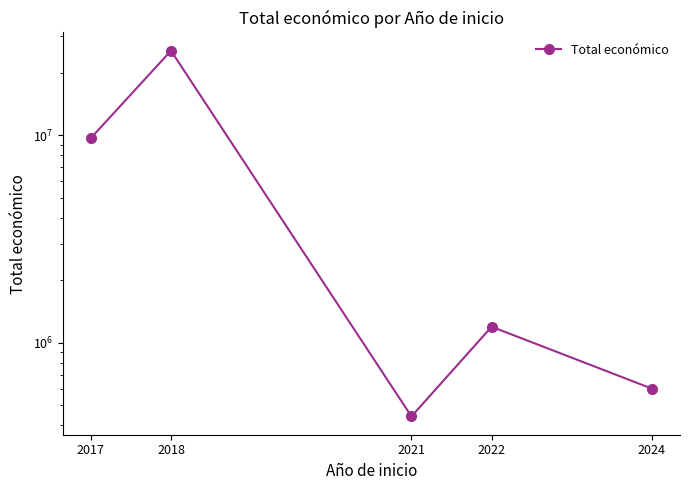

What is the approximate value at 2022, to the nearest 10?

1192740